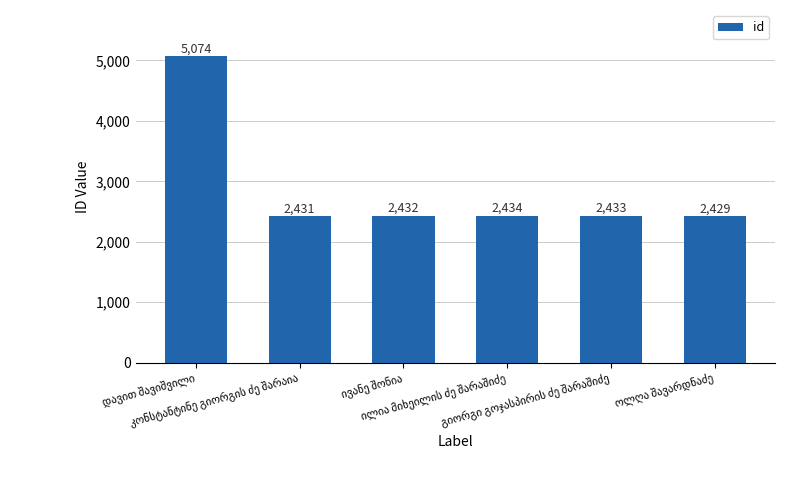

What is the greatest value displayed?

5074